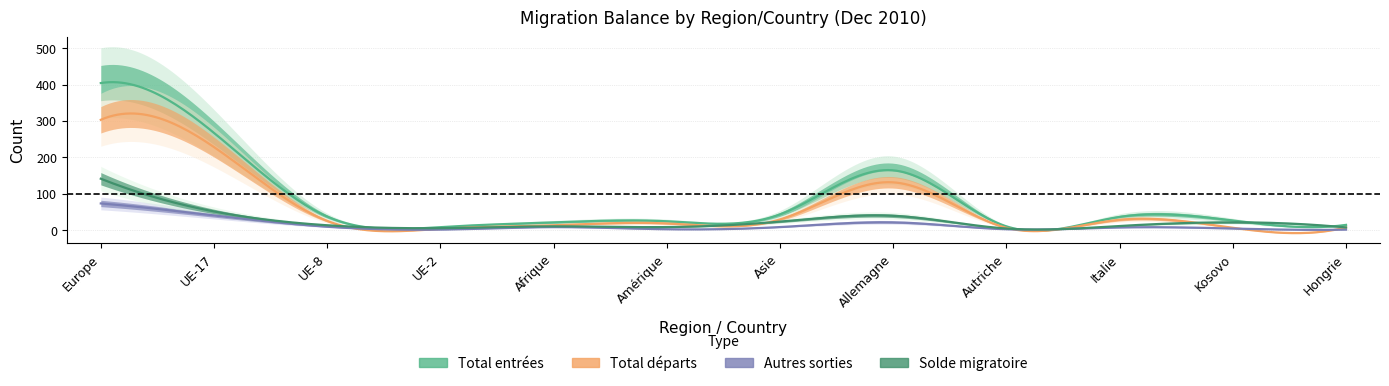

How many data points in Total entrées are above 36?

5